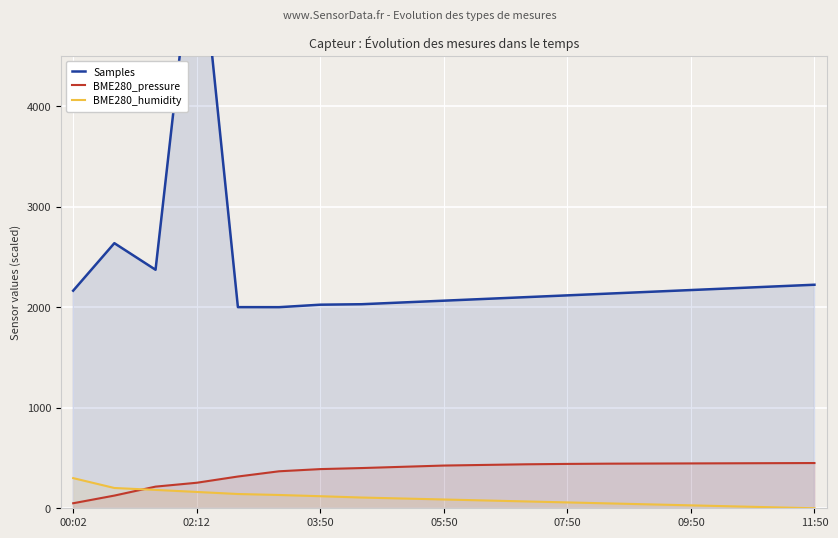

How many data points in Samples are above 2135?

10